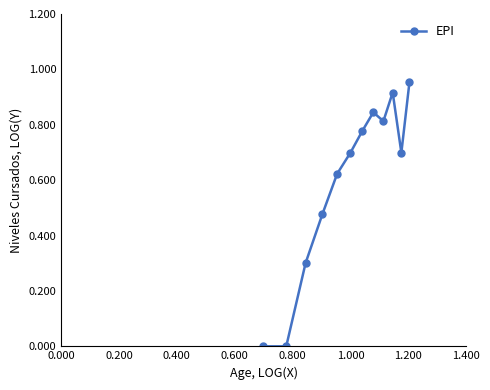

How many interior local peaks (higher than both neighbors) does the data have?

2